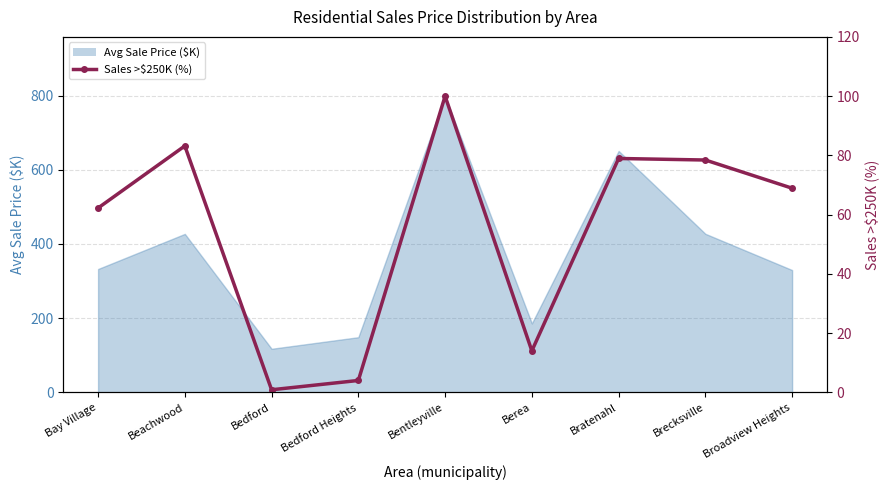

At which label does the data first exceed 68?

Beachwood